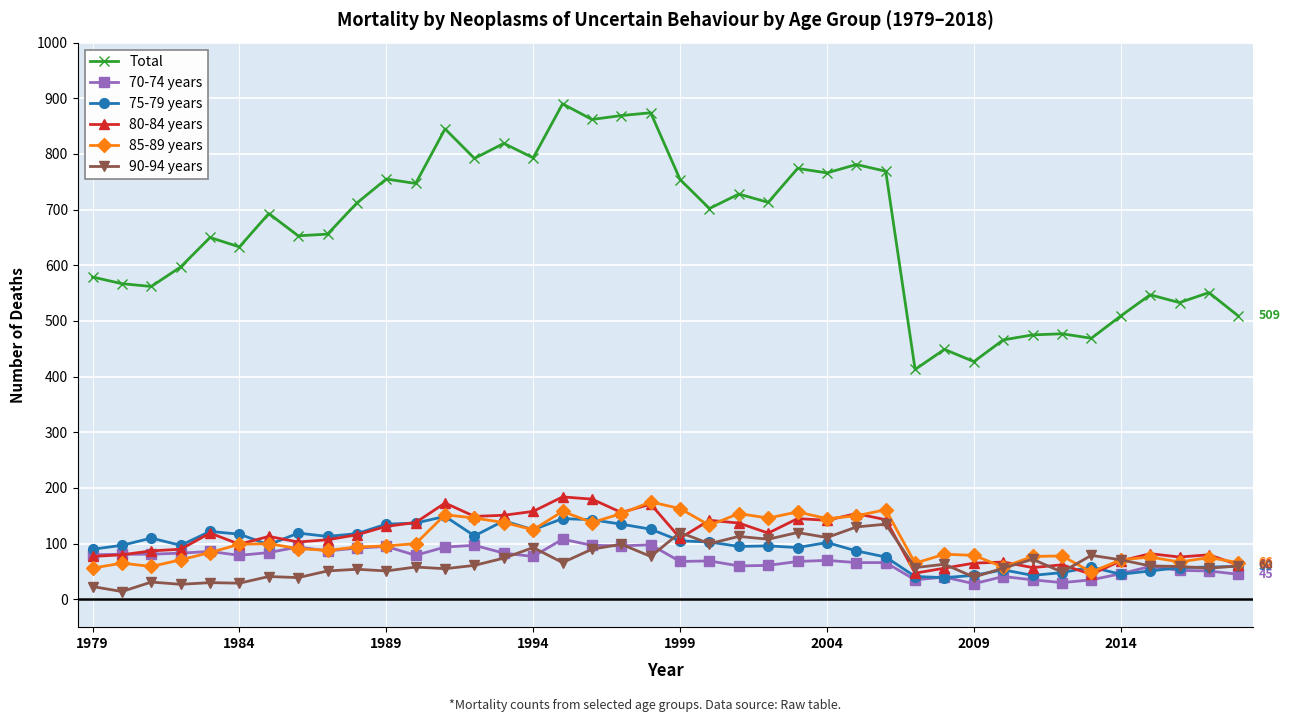

What is the maximum value shown in the chart?

890